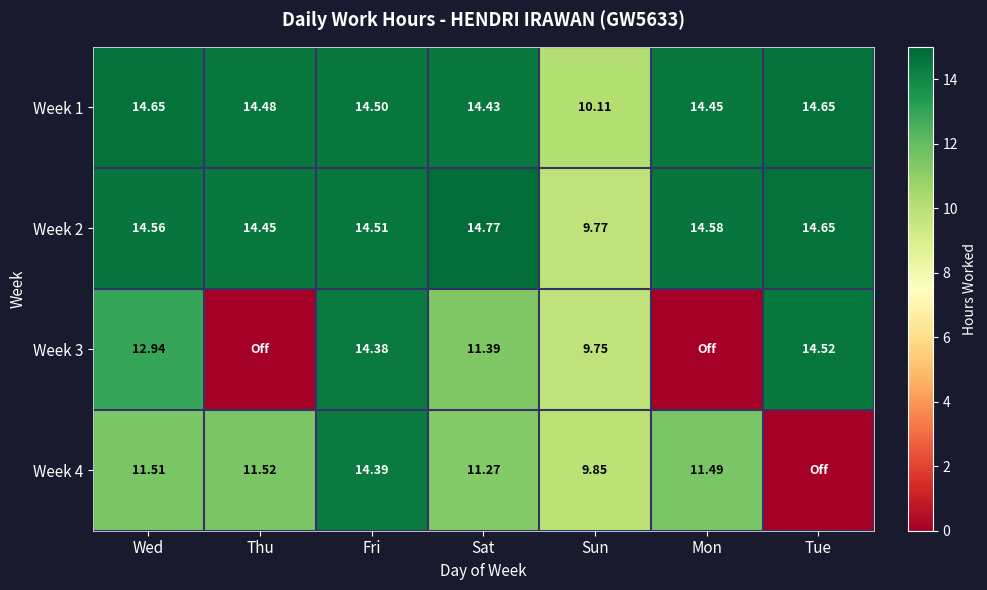

Rank the categories by Week 2 value from lowest to highest.

Sun, Thu, Fri, Wed, Mon, Tue, Sat